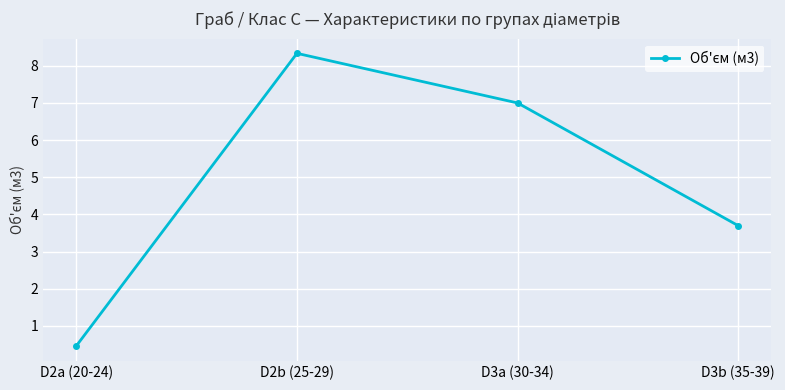

Is it true that the value at D3a (30-34) is 11.2?

False